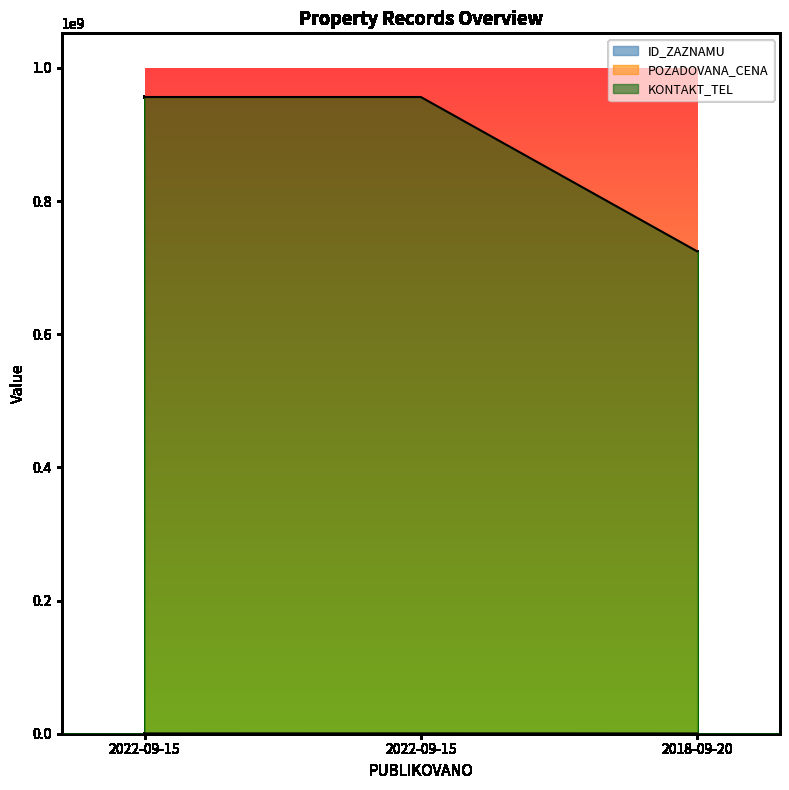

Count the number of data series in this chart.

3